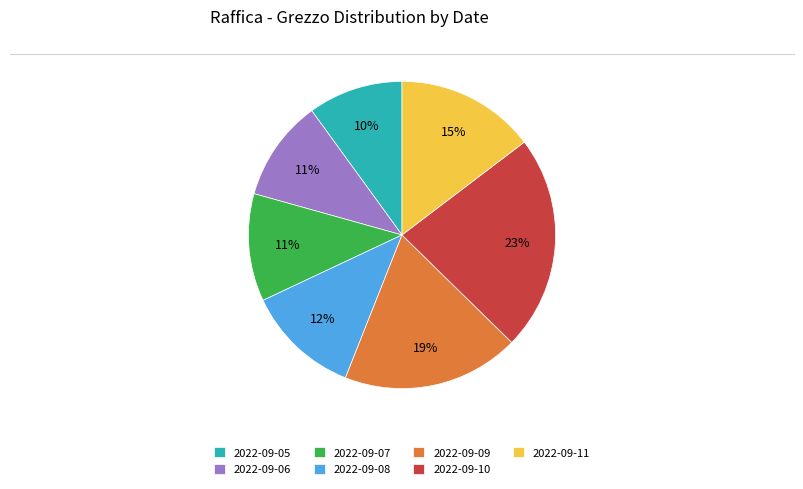

Does 2022-09-05 account for over 50% of the chart?

No